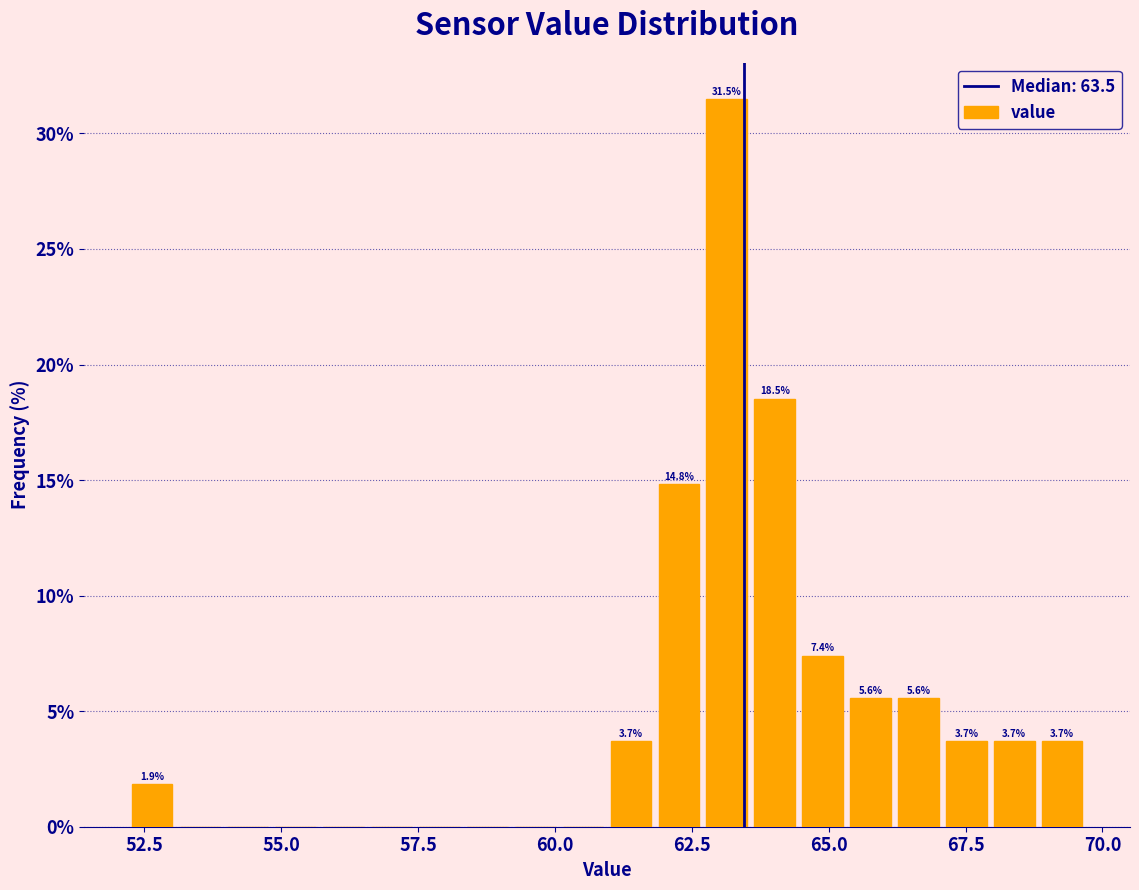

Around what value on the x-axis is the tallest bar? Give the approximate position of its centre, as read against the axis.

63.0